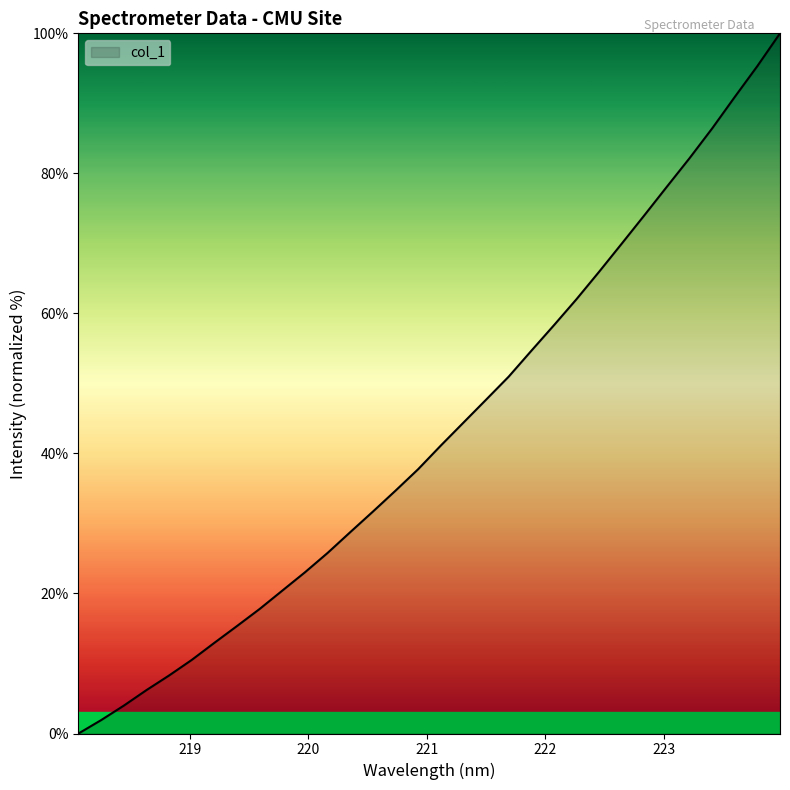

What is the maximum value shown in the chart?

100.0